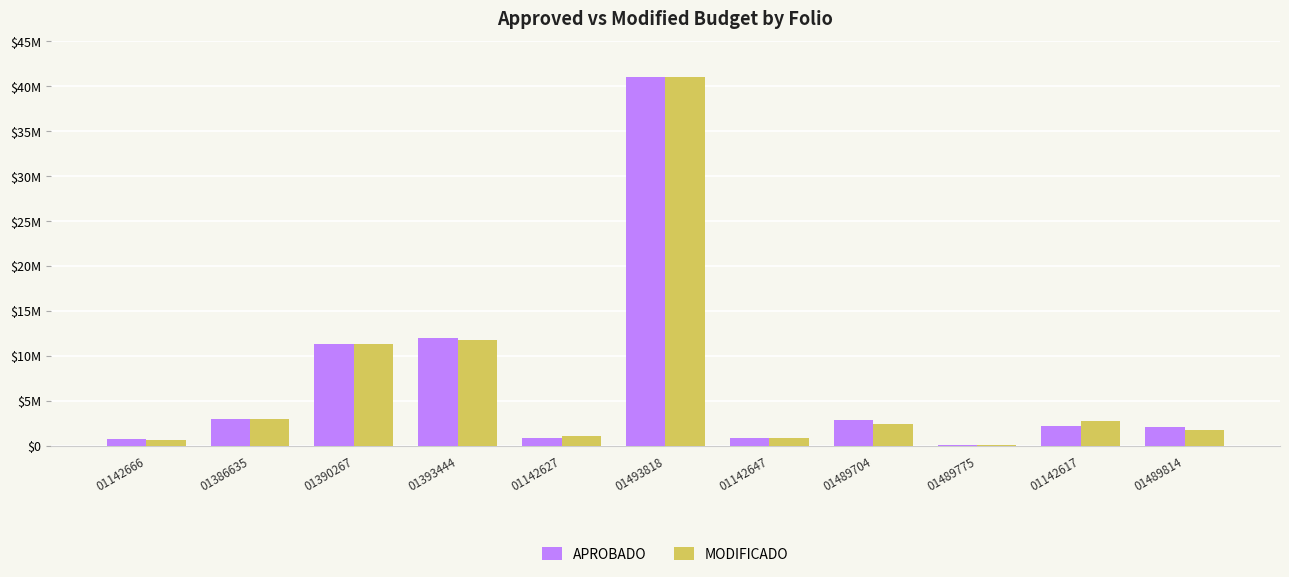

What is the sum of the MODIFICADO values at 01493818 and 01489814?

42772491.8